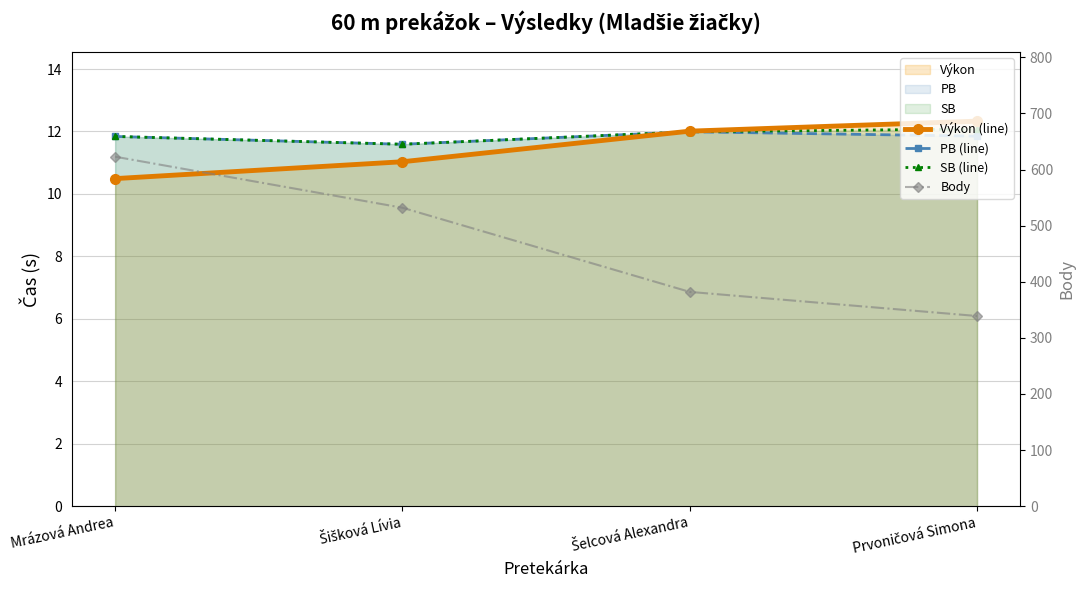

How many intersections are there between PB (line) and Výkon (line)?

1